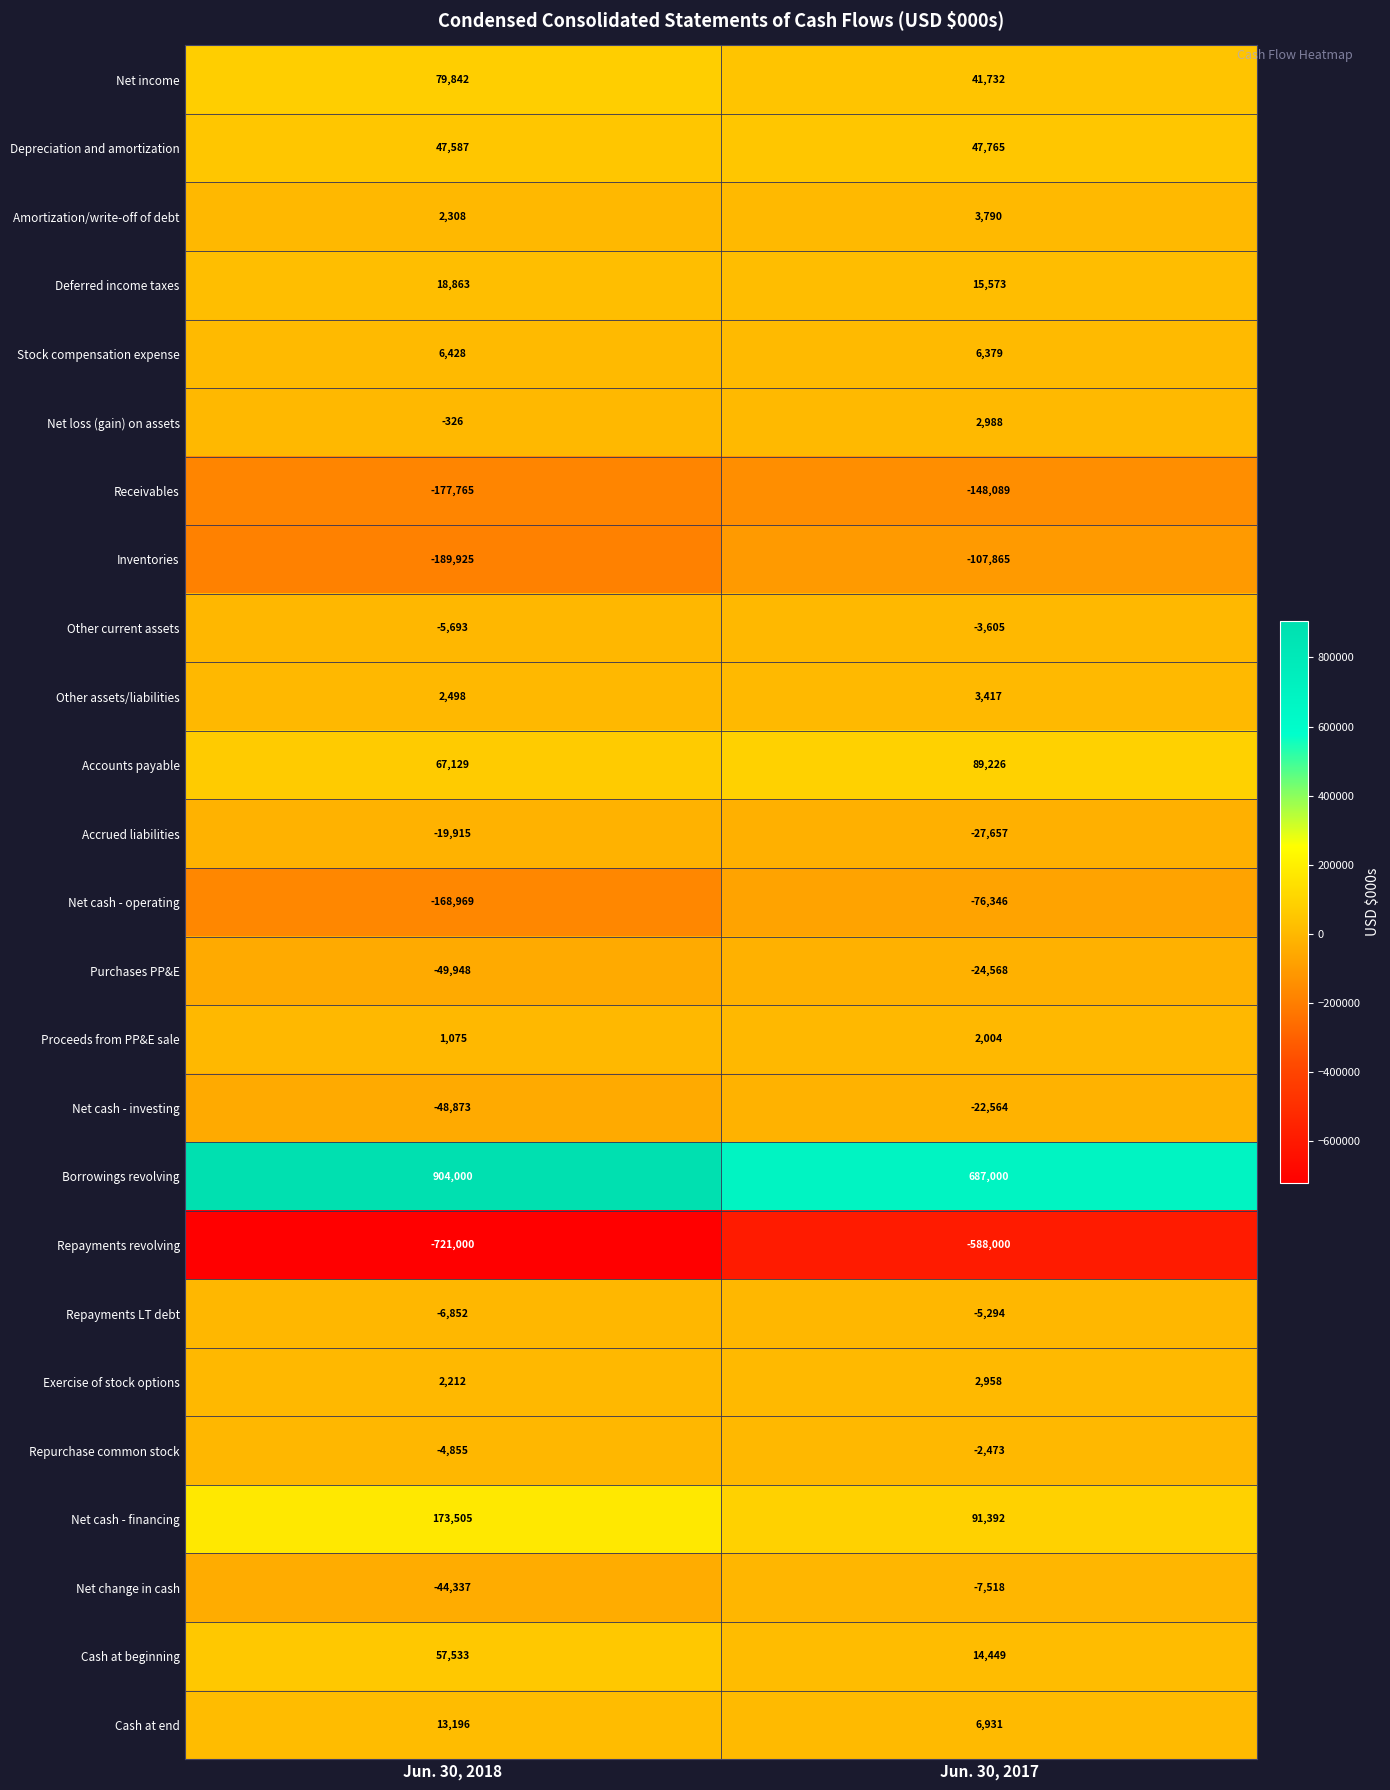

What is the difference between the highest and lowest values at Jun. 30, 2018?

1625000